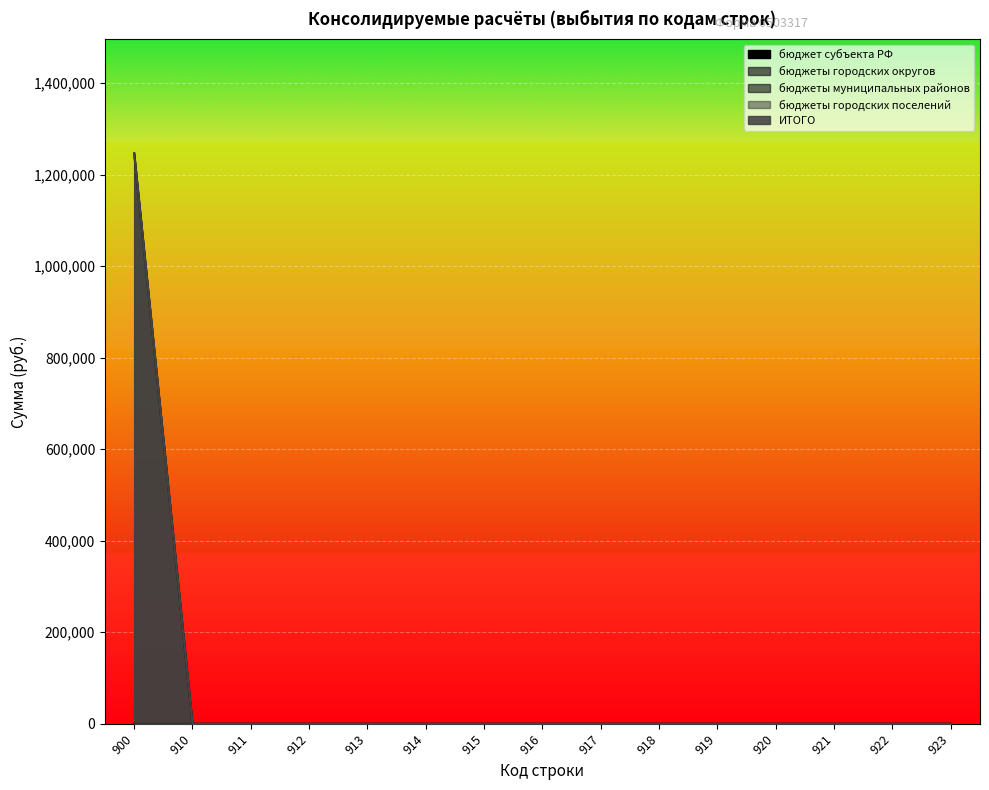

True or false: бюджеты городских округов and бюджеты городских поселений cross at least once.

False